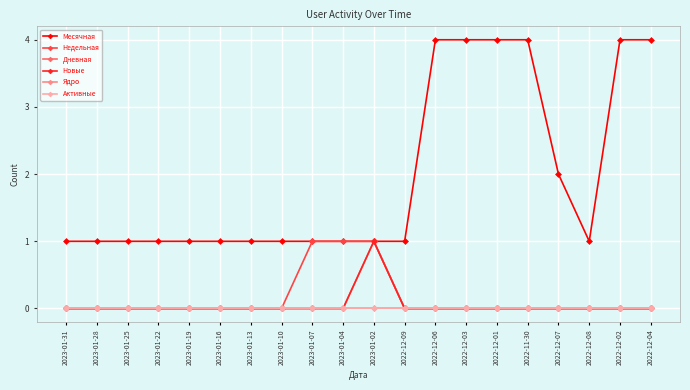

Is this an area chart (filled region under the line)?

No